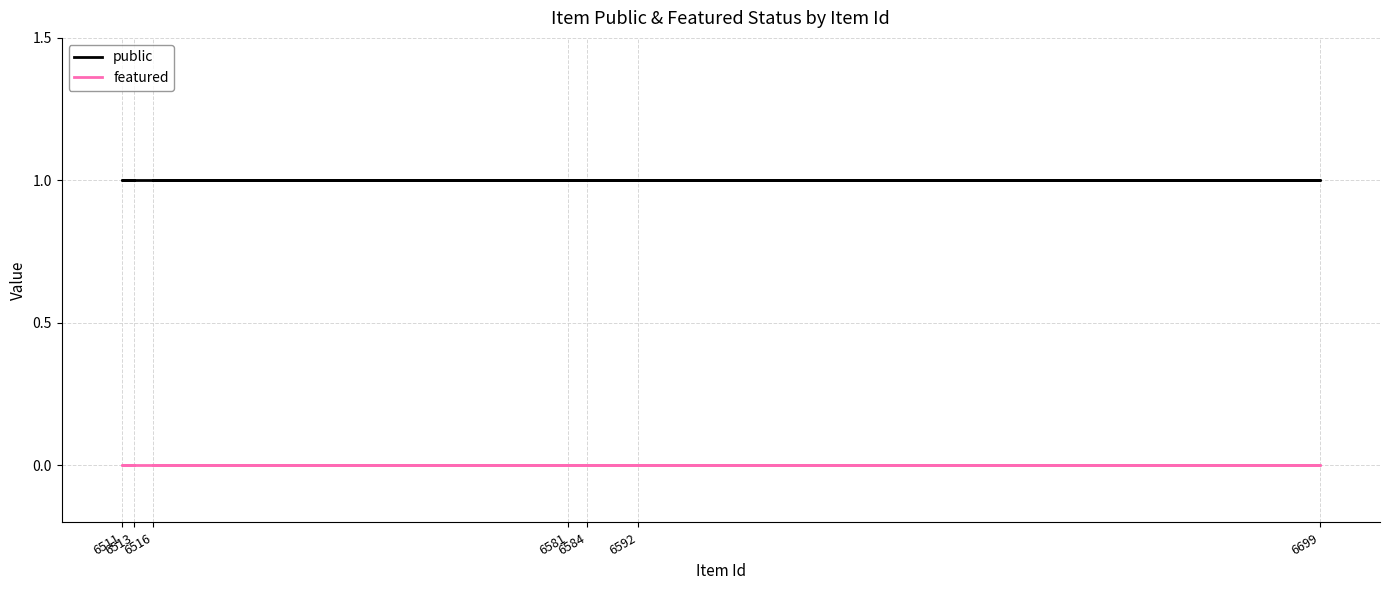

List the series in order of their peak value, lowest first.

featured, public